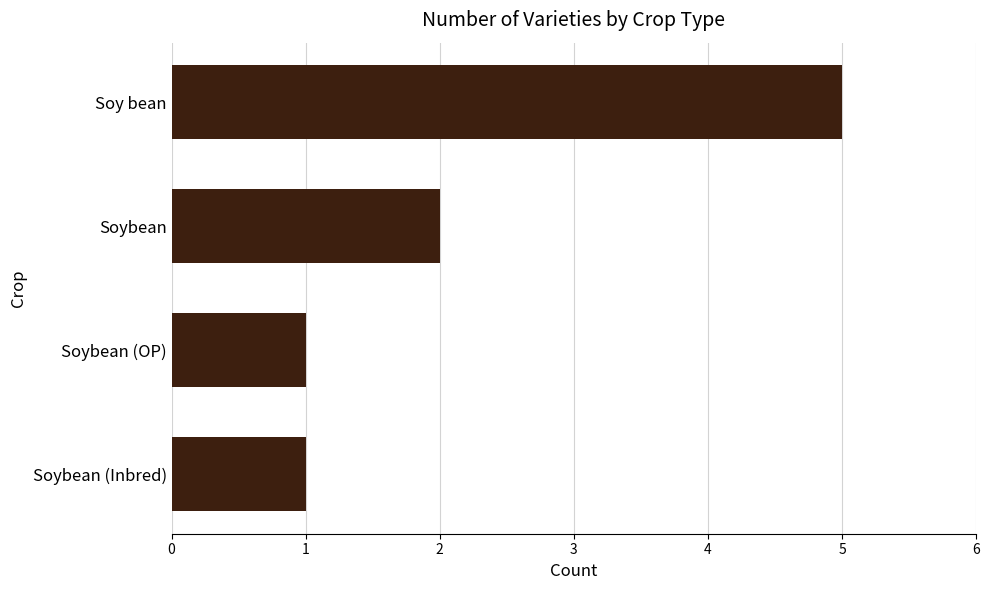

Which category has the highest value across all series?

Soy bean